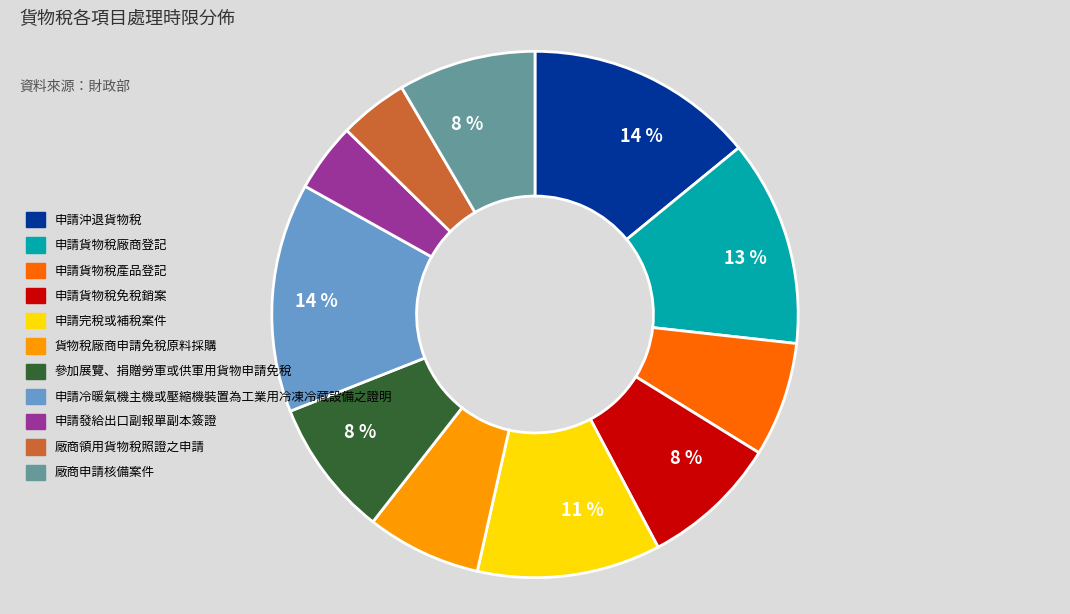

Between 申請發給出口副報單副本簽證 and 申請冷暖氣機主機或壓縮機裝置為工業用冷凍冷藏設備之證明, which is larger?

申請冷暖氣機主機或壓縮機裝置為工業用冷凍冷藏設備之證明